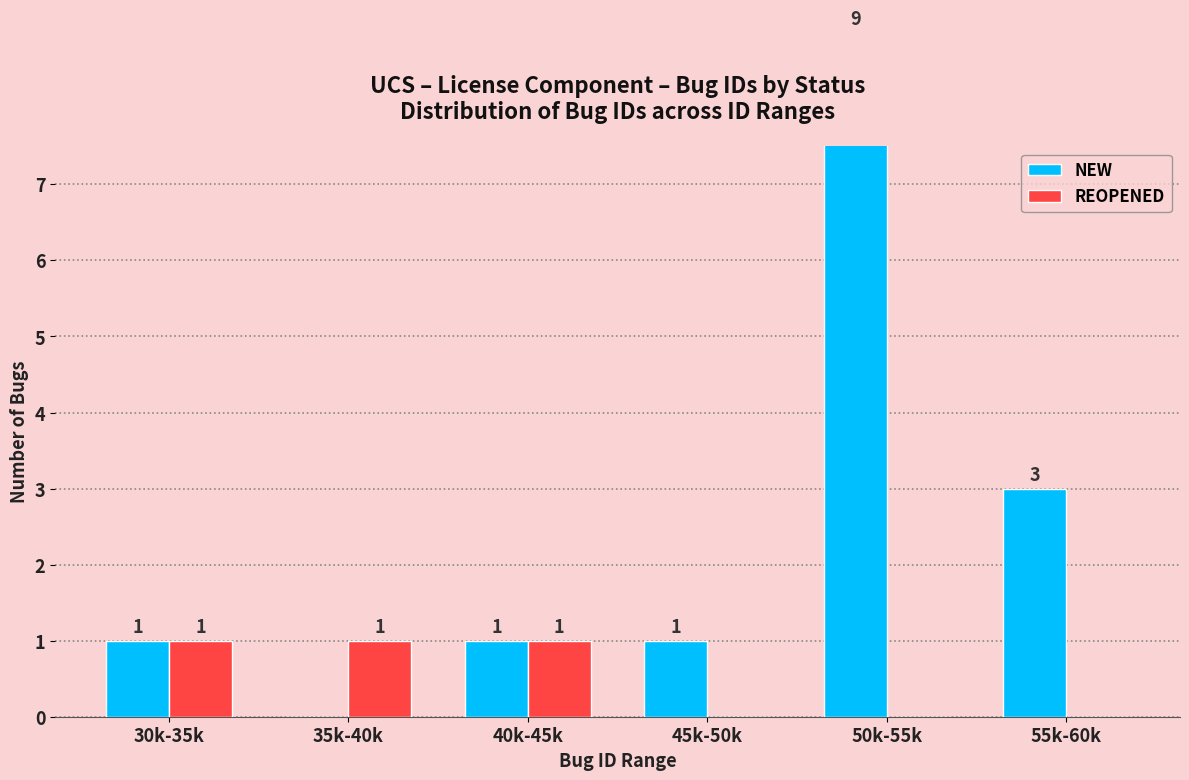

Is it true that NEW equals 0 at 40k-45k?

False